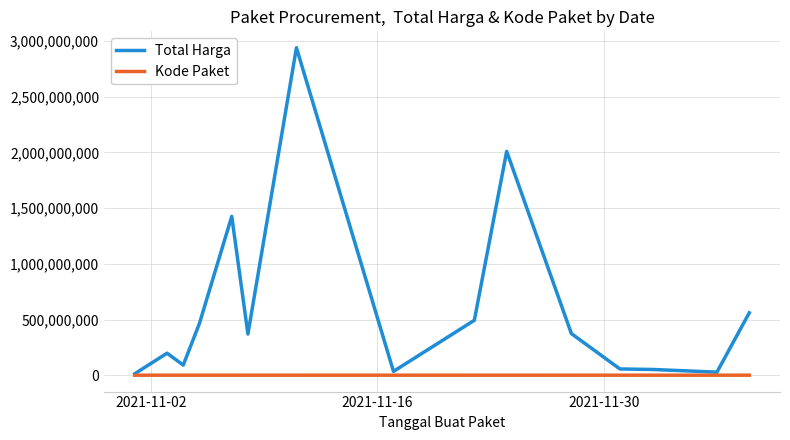

Which series has the largest total across all categories?

Total Harga